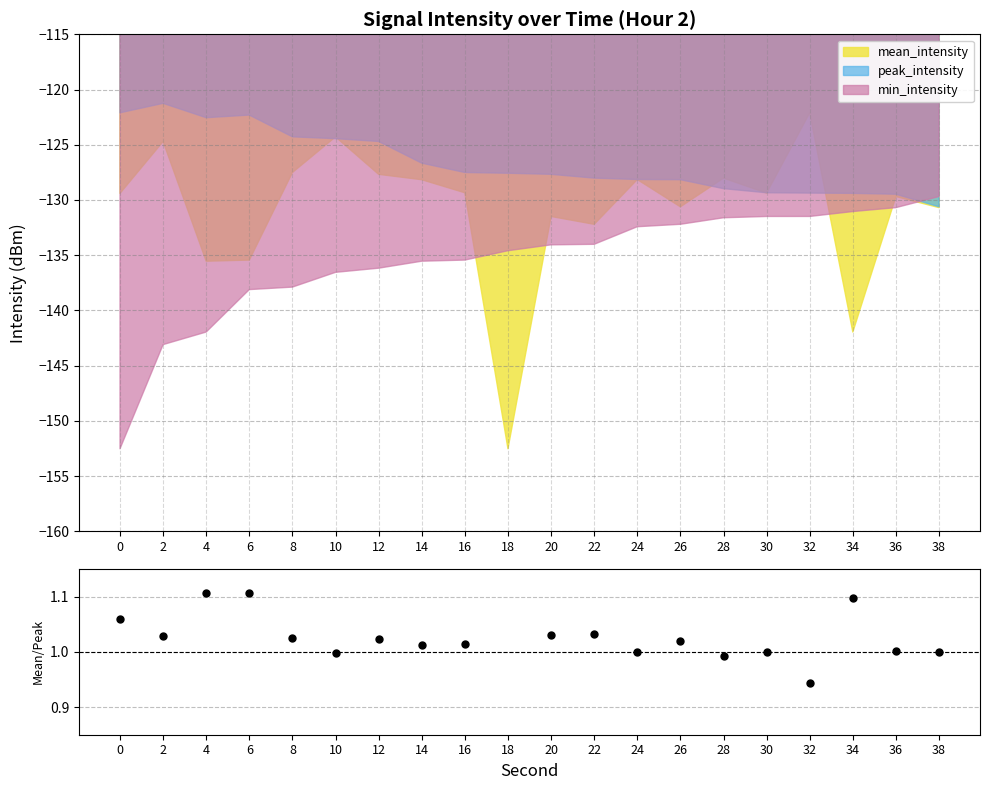

Which category has the lowest value in the mean_intensity series?

18